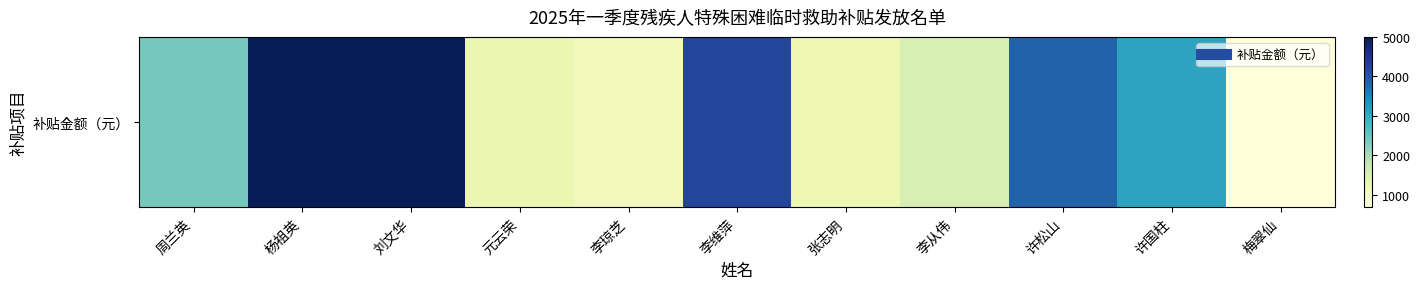

What is the minimum value shown in the chart?

675